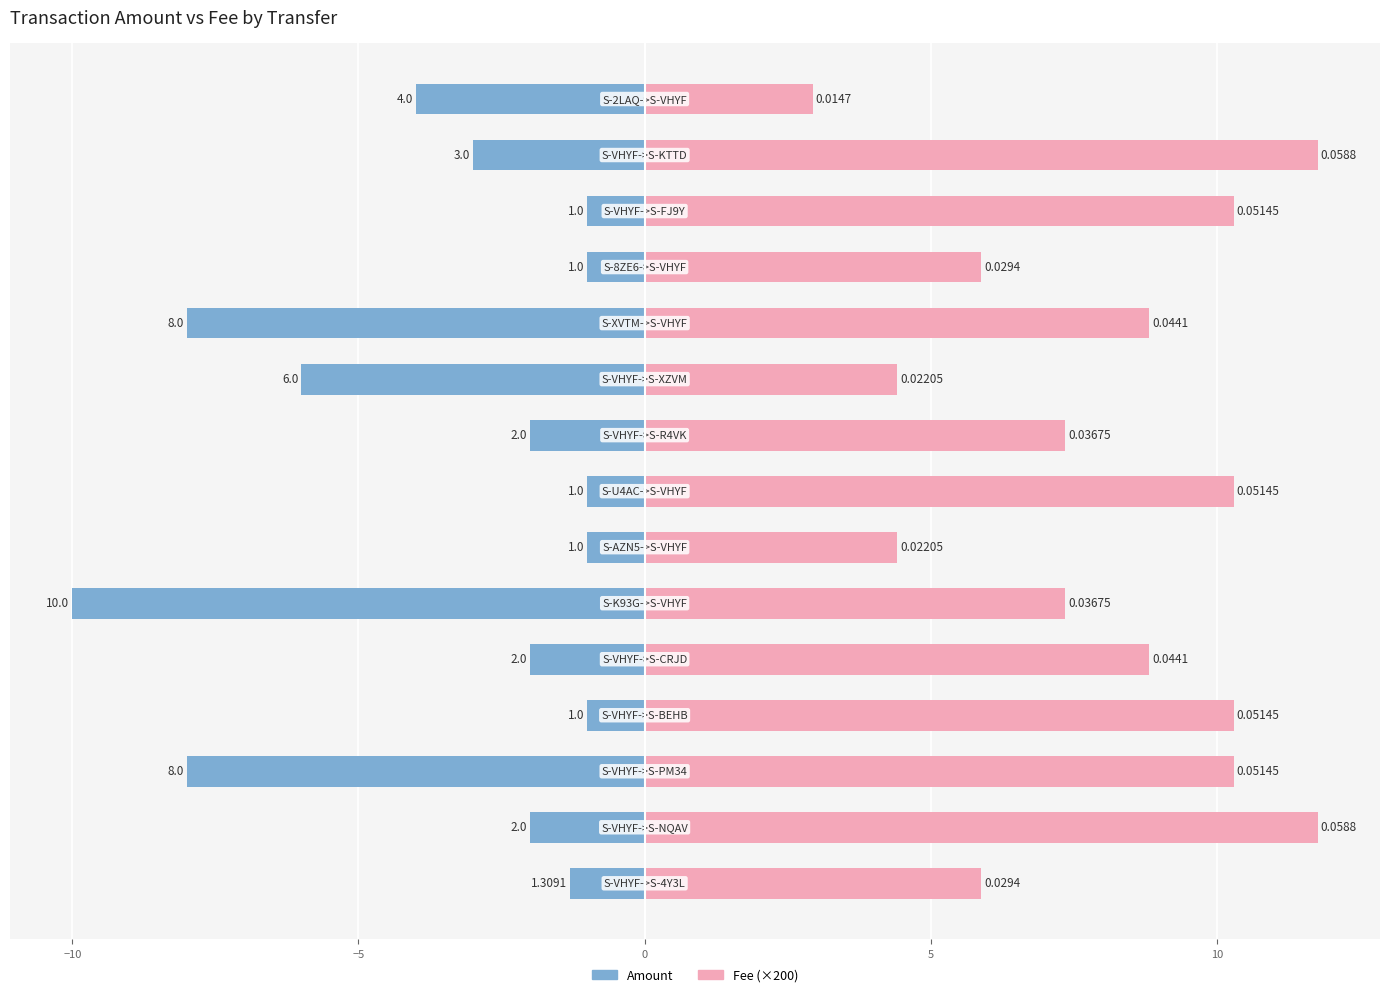

What is the minimum value shown in the chart?

-10.0